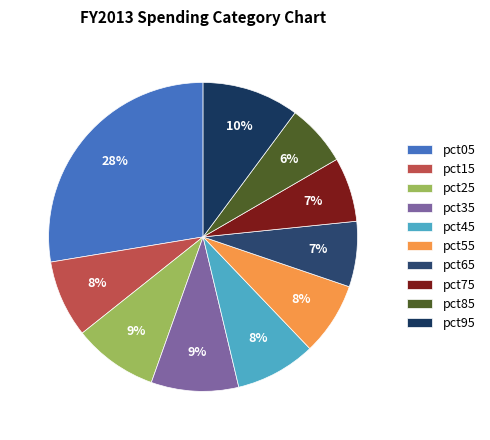

To the nearest percent, what portion does pct35 represent?

9%